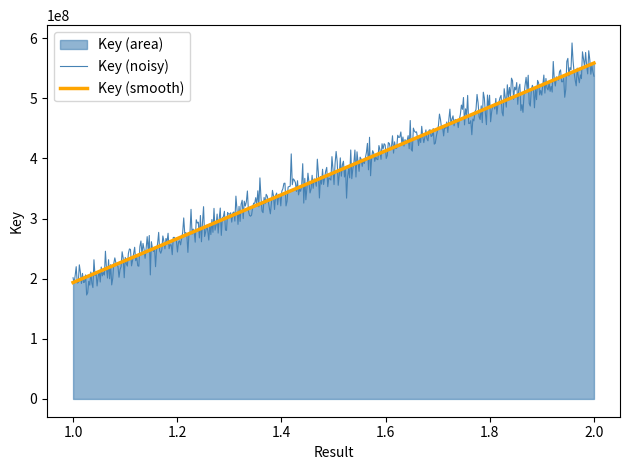

The chart shows a value of 765735851 at 2. True or false?

False